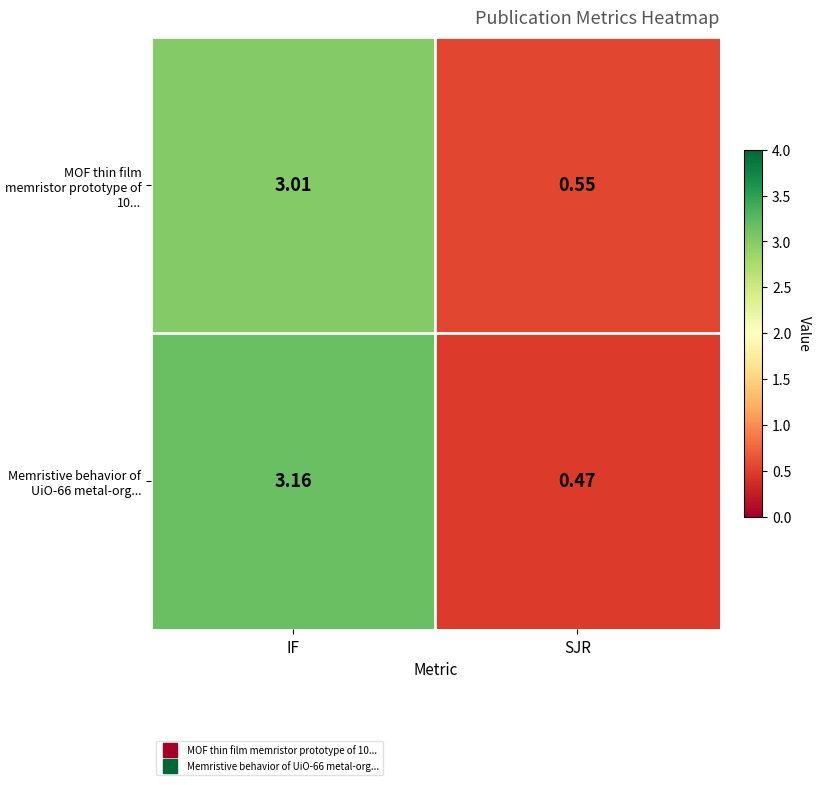

Rank the categories by Memristive behavior of UiO-66 metal-org... value from highest to lowest.

IF, SJR